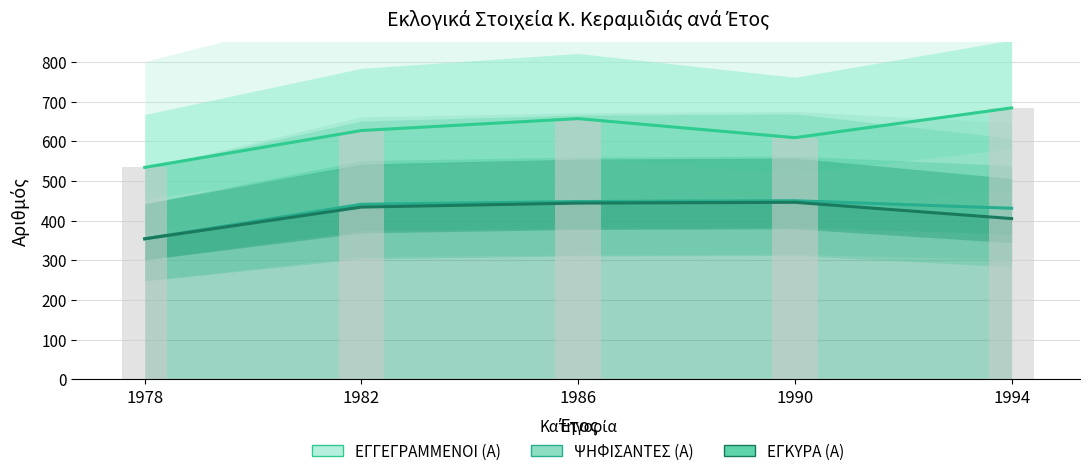

What is the greatest value displayed?

684